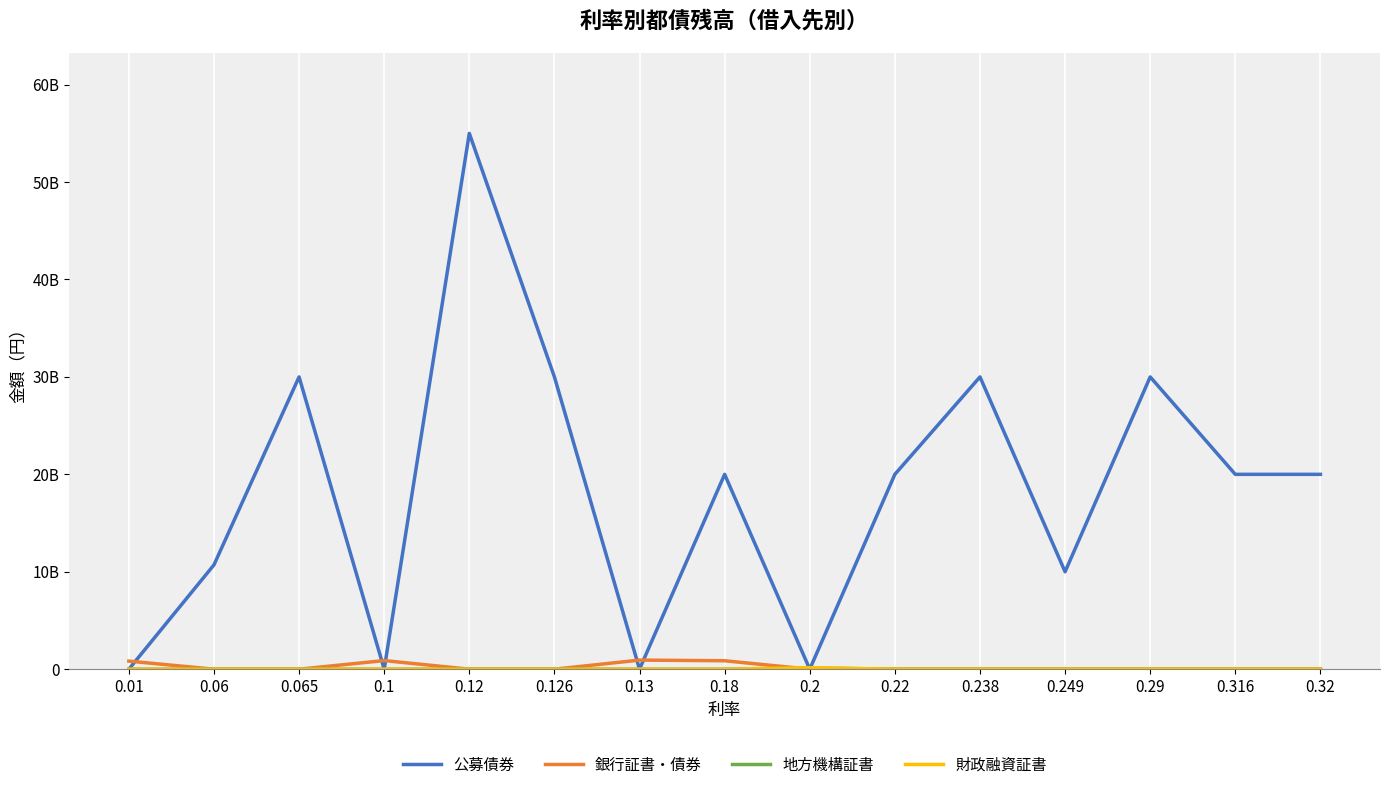

What is the total value across all series at 0.1?

885000000